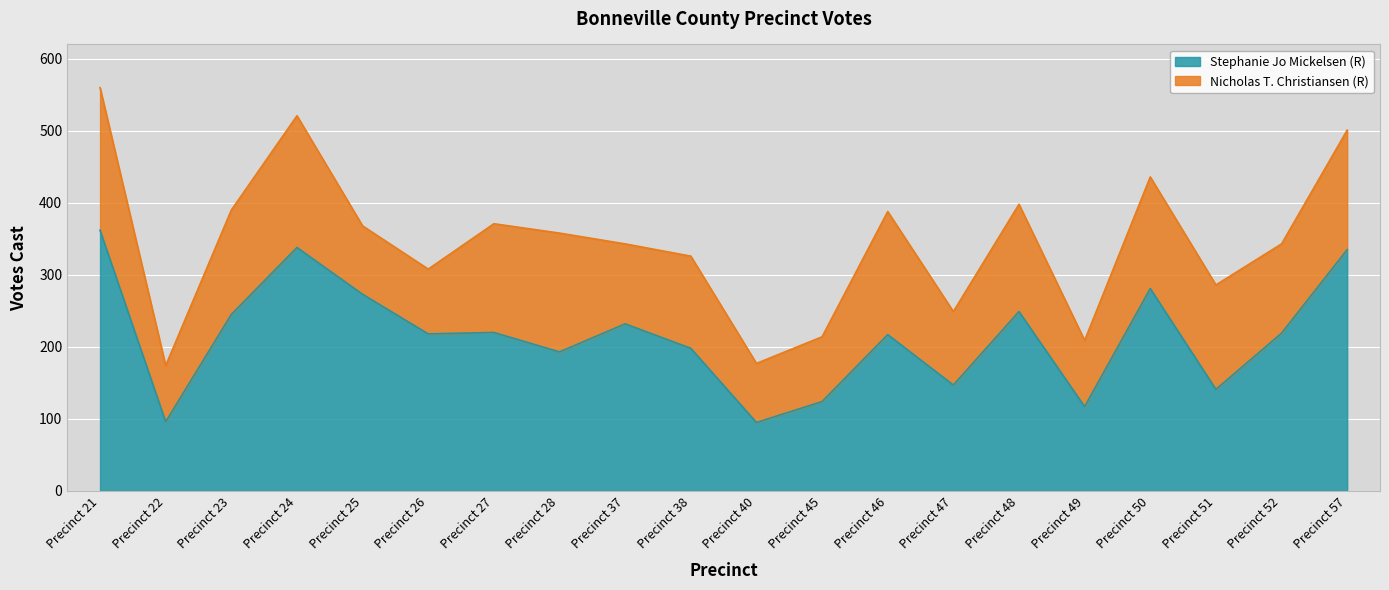

The value at Precinct 51 is 141. True or false?

True